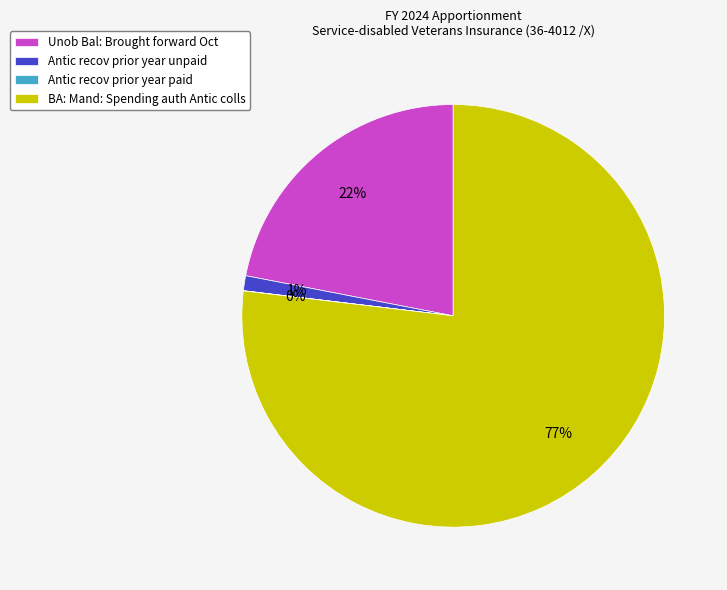

To the nearest percent, what portion does Antic recov prior year unpaid represent?

1%